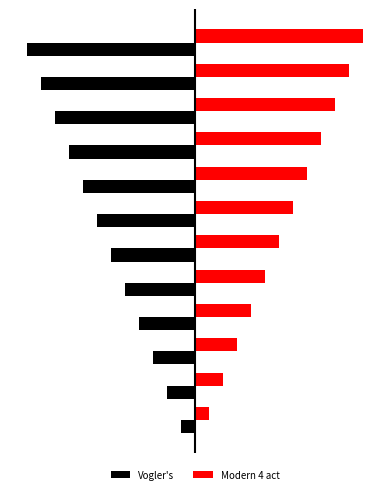

What is the value of the Modern 4 act bar at the 9th from the left?

9